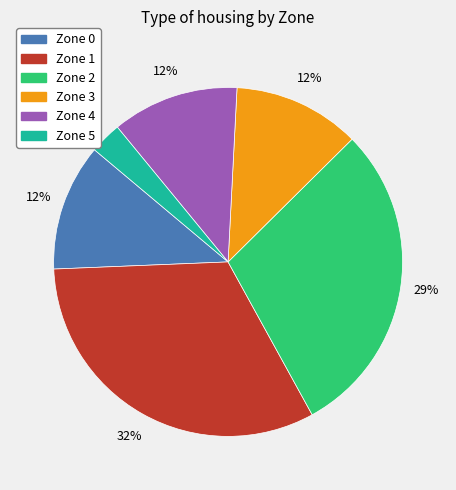

To the nearest percent, what is the difference between the largest and smallest slice percentages?

29%